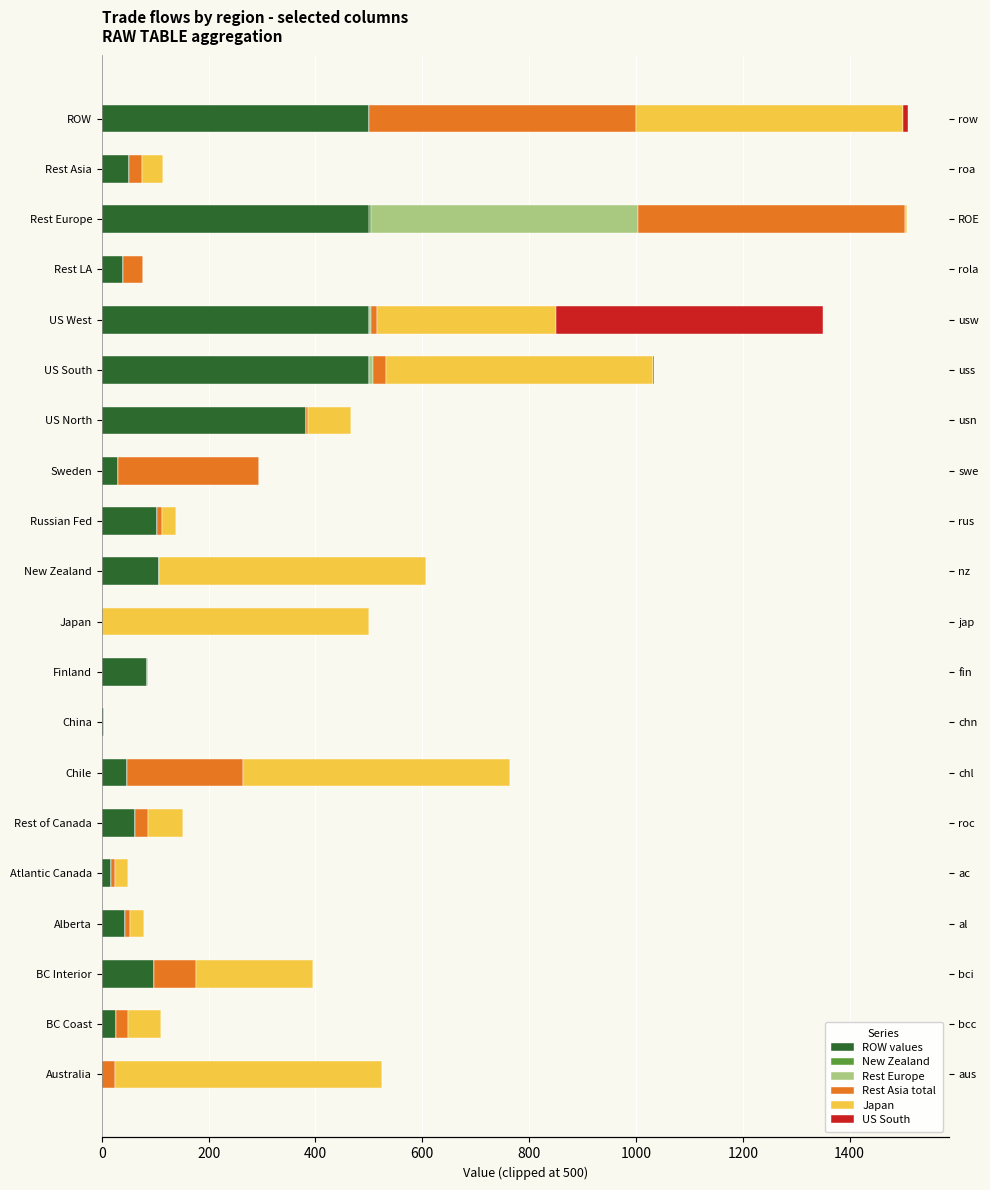

At Sweden, list the series in order from smallest to largest.

New Zealand, Rest Europe, Japan, US South, ROW values, Rest Asia total